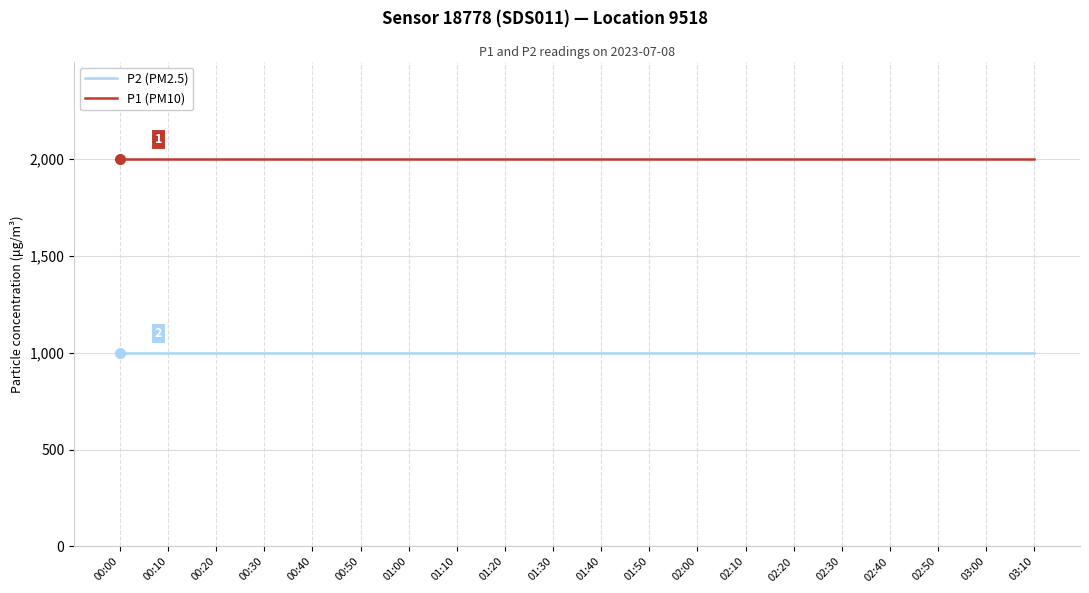

True or false: P1 (PM10) and P2 (PM2.5) intersect in this chart.

False